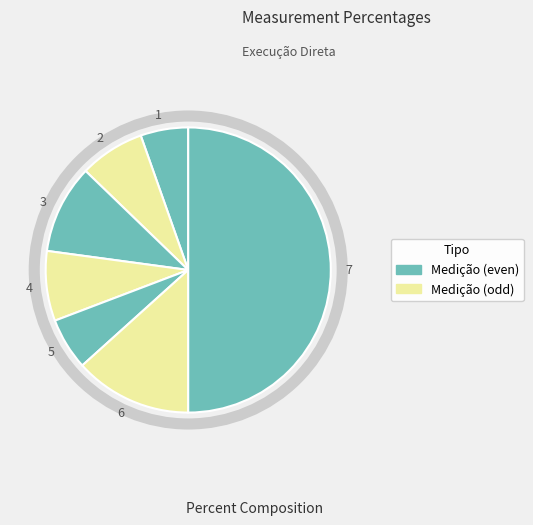

To the nearest percent, what is the average slice percentage?

14%